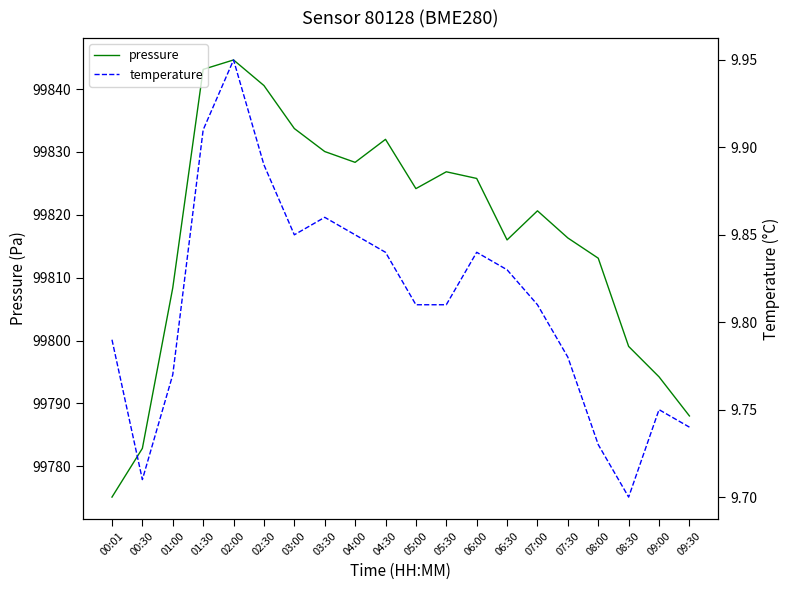

Count the number of data series in this chart.

2